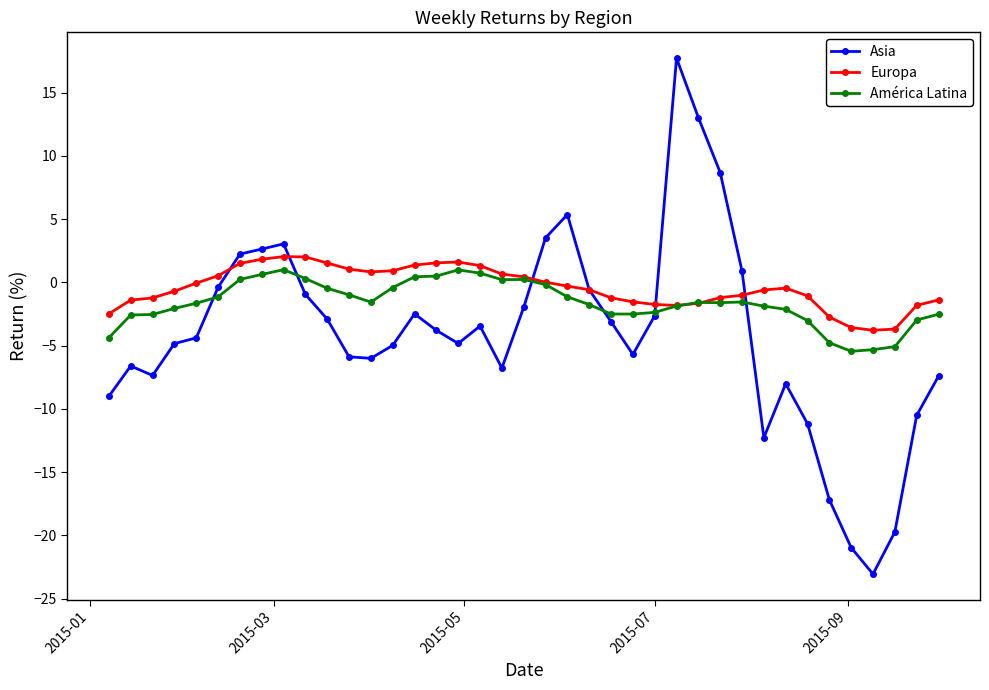

What is the value of the Asia point at the 7th from the left?

2.2